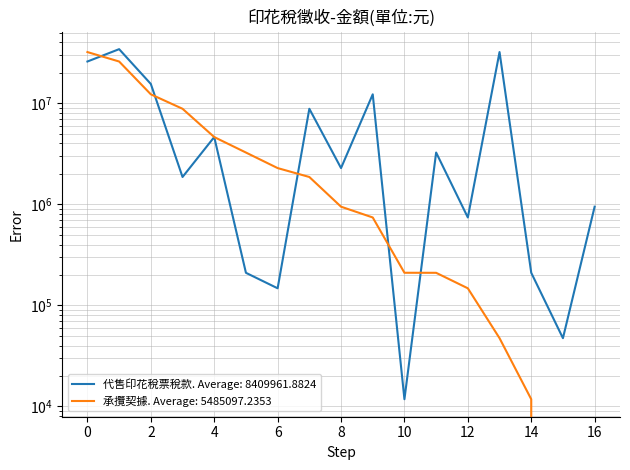

True or false: 承攬契據 has a value of 44552 at 不動產贈與.

False